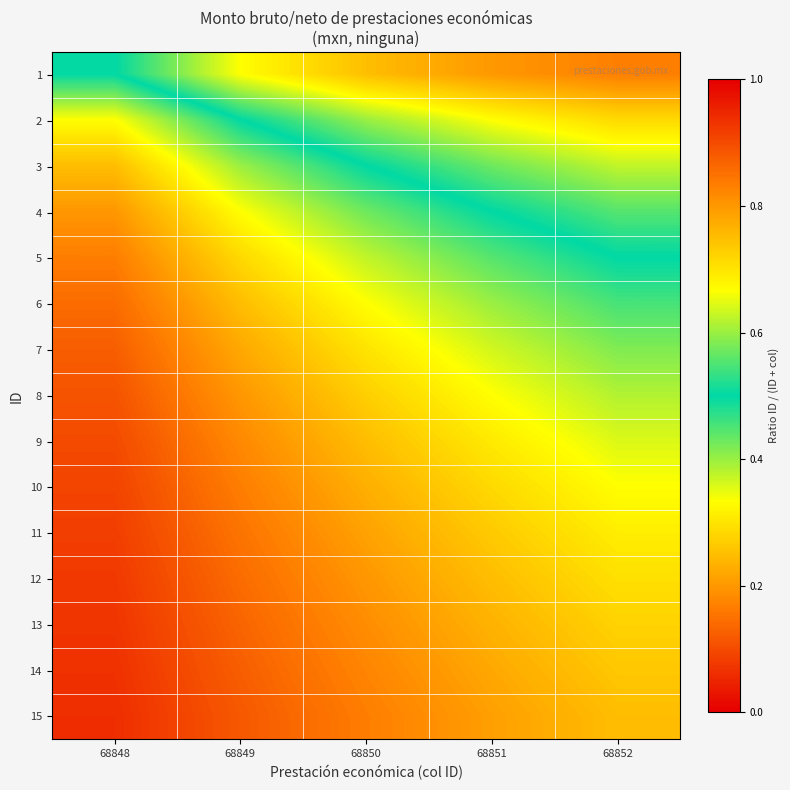

At 68848, list the series in order from largest to smallest.

15, 14, 13, 12, 11, 10, 9, 8, 7, 6, 5, 4, 3, 2, 1